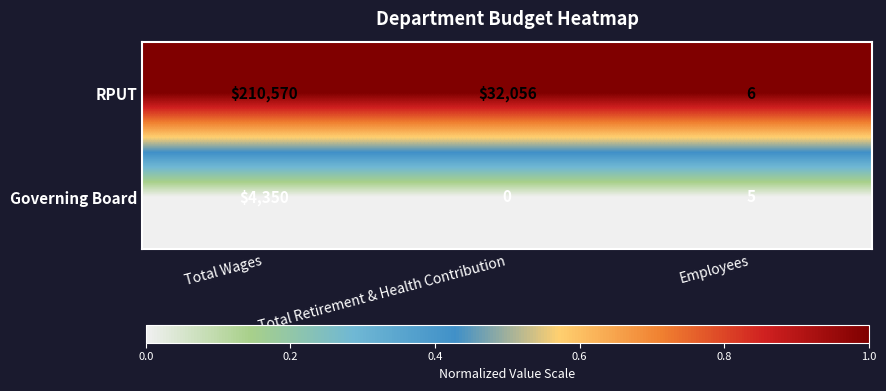

What is the maximum value shown in the chart?

210570